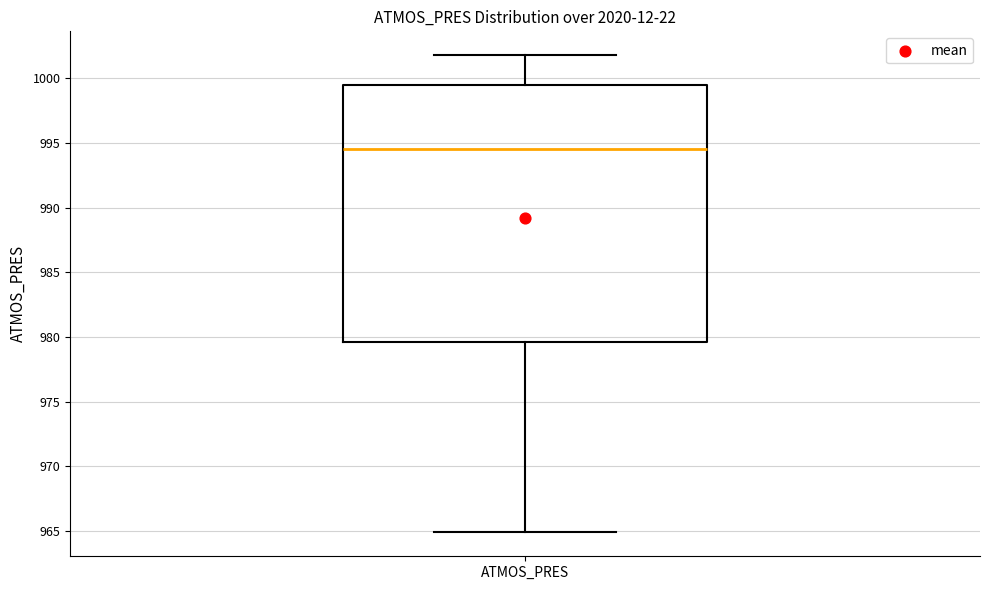

Read this box plot against the y-axis: the position of the median line, the range covered by the box, and the ends of both whiskers. The values are not printed on the chart, so give them approximately, as read against the axis.

median 994.5, box 979.5 to 999.5, whiskers 965.0 to 1002.0